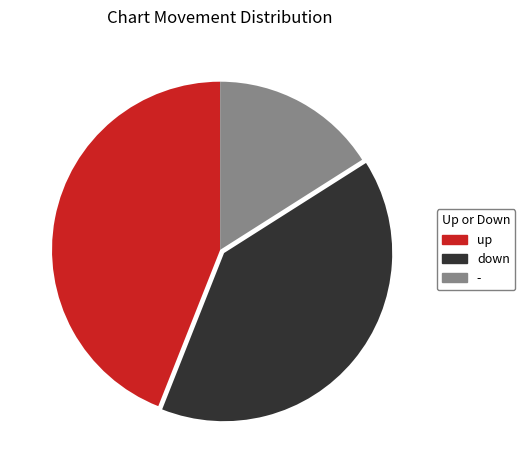

Is down the majority of the pie?

No